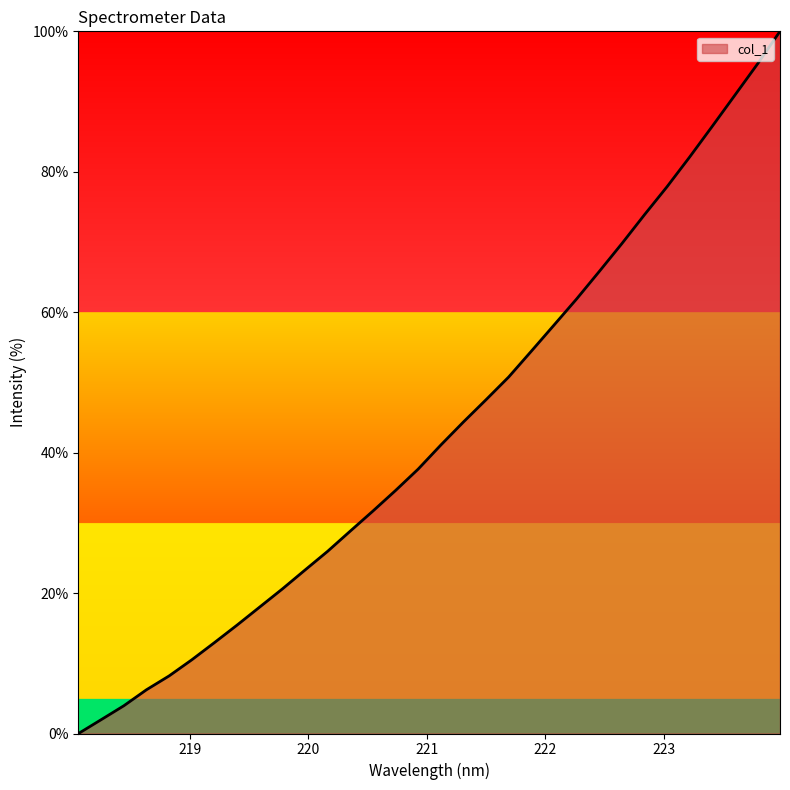

What is the difference between the maximum and minimum values?

100.0